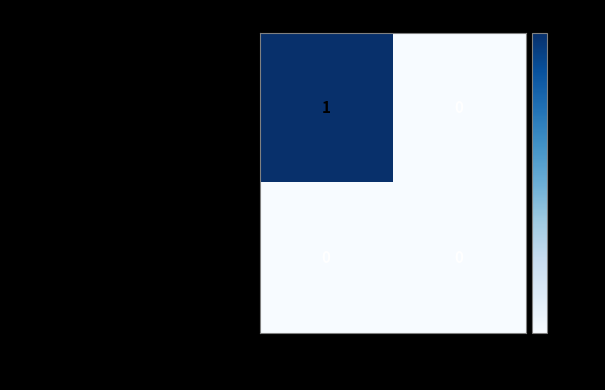

Rank the series by their average value, from highest to lowest.

16fc9b6dad5bc6064fc065252beba457678d457..., 1a4b7c0732cc17a80fb5b1c73a5b94b2550d9eb...